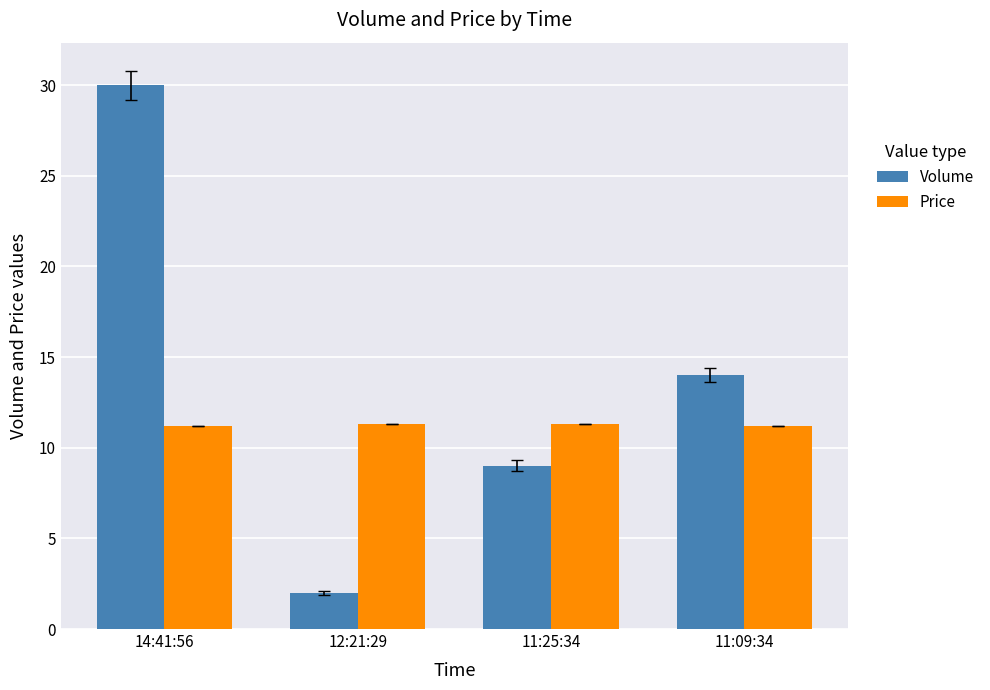

What is the difference between the maximum and second lowest values in the Price series?

0.1